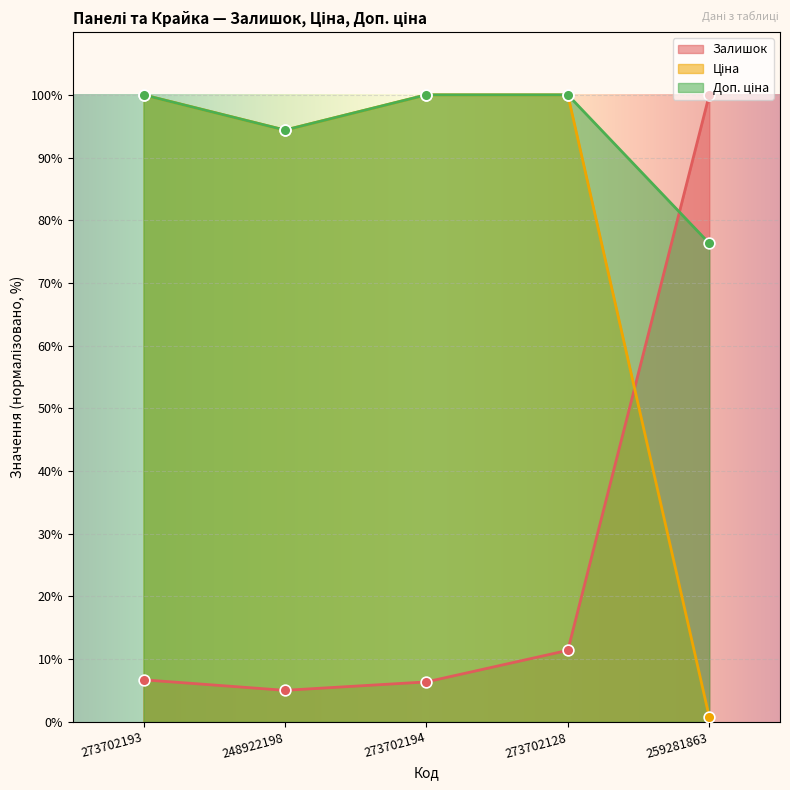

What is the total value across all series at 248922198?

193.8